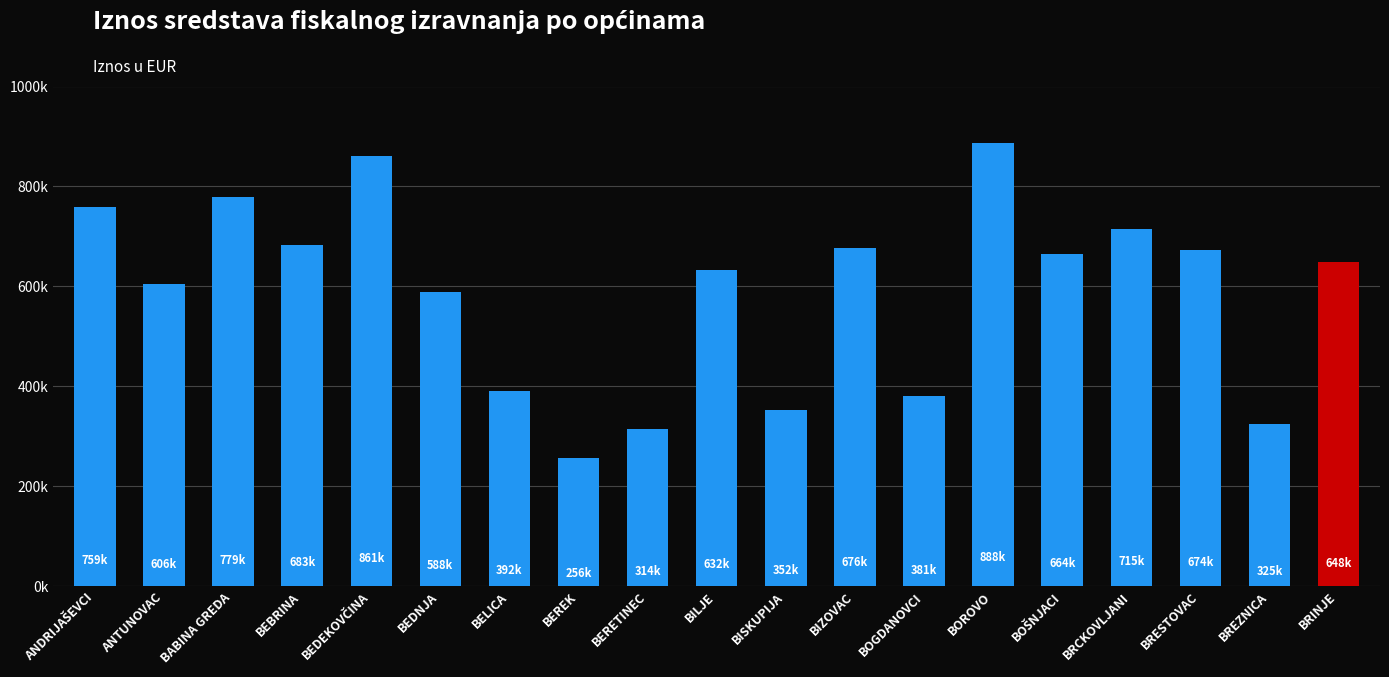

Which has a higher value, BOROVO or BRINJE?

BOROVO